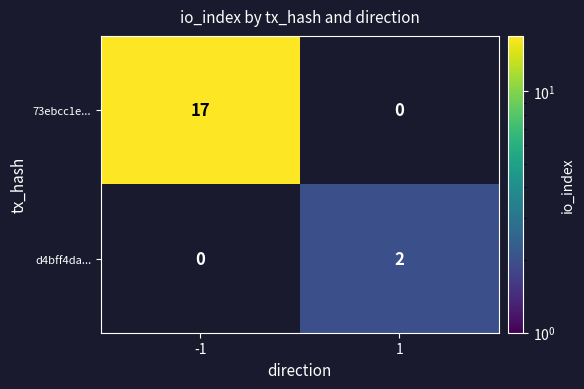

The 73ebcc1e... series shows 30 at -1. True or false?

False